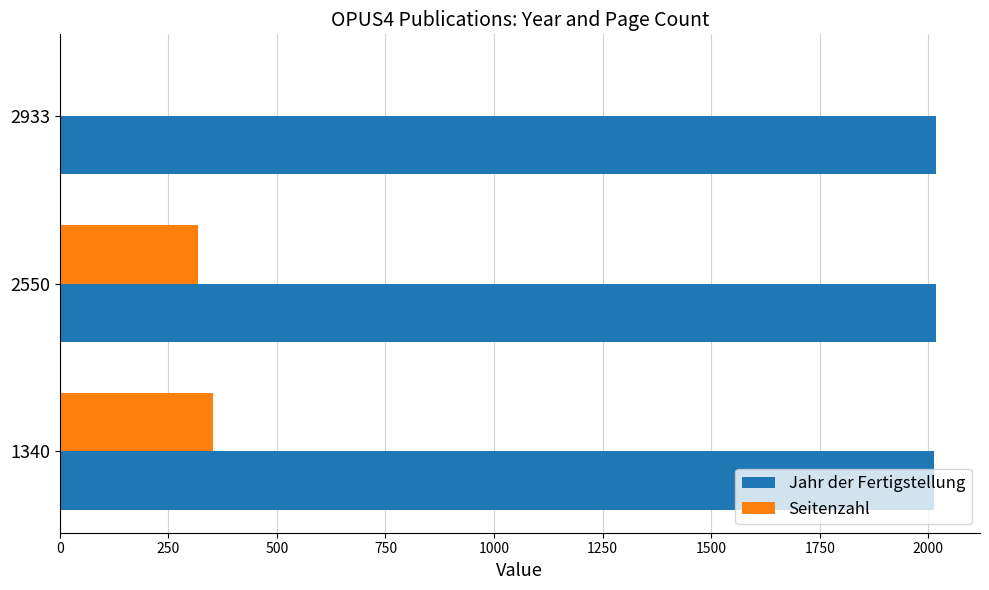

What is the sum of all Jahr der Fertigstellung values?

6048